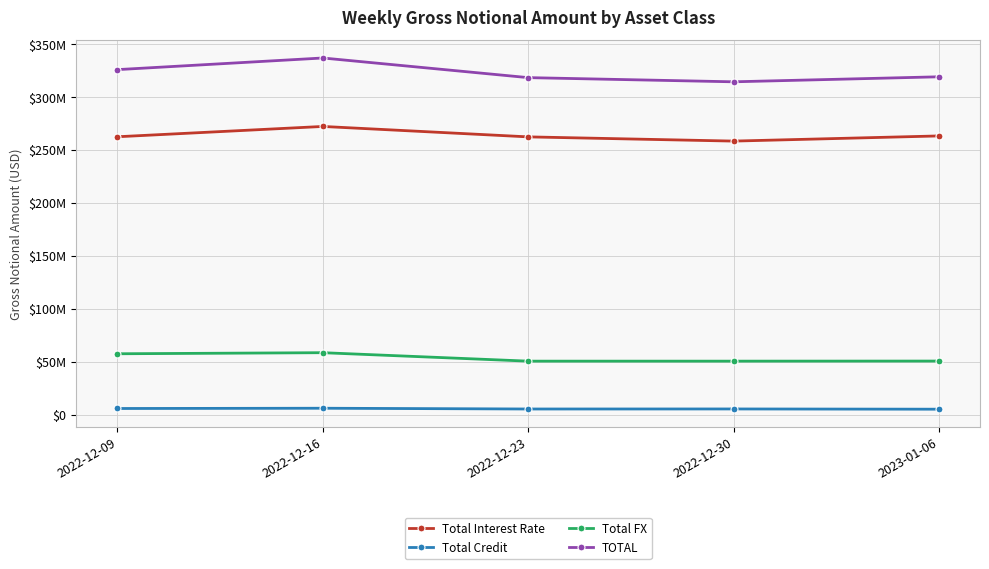

Where does the Total FX series first go above 50693609?

2022-12-09